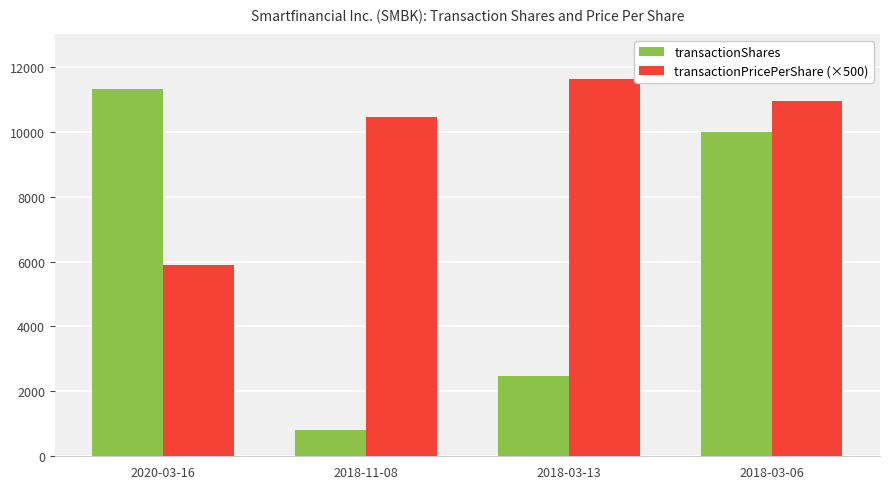

The value of transactionPricePerShare (×500) at 2018-03-13 is 11624.6. True or false?

True